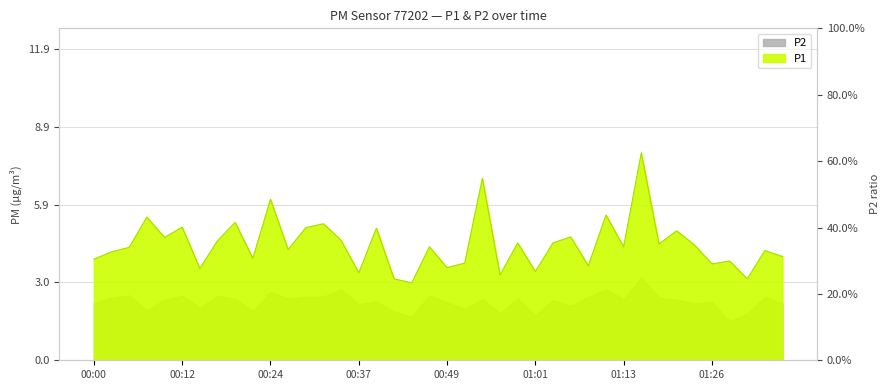

What position from the left is 00:12?

6